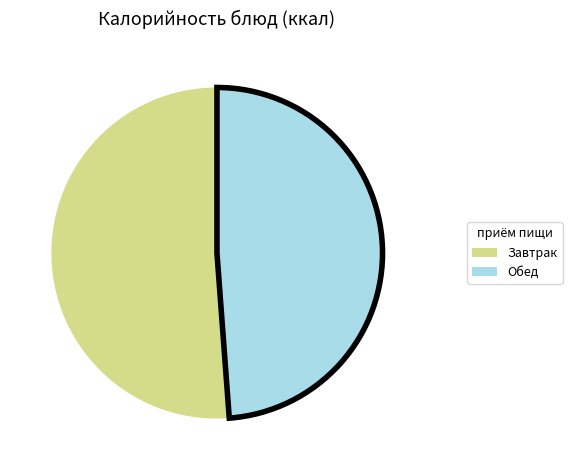

Is there any slice that represents more than half of the pie?

Yes